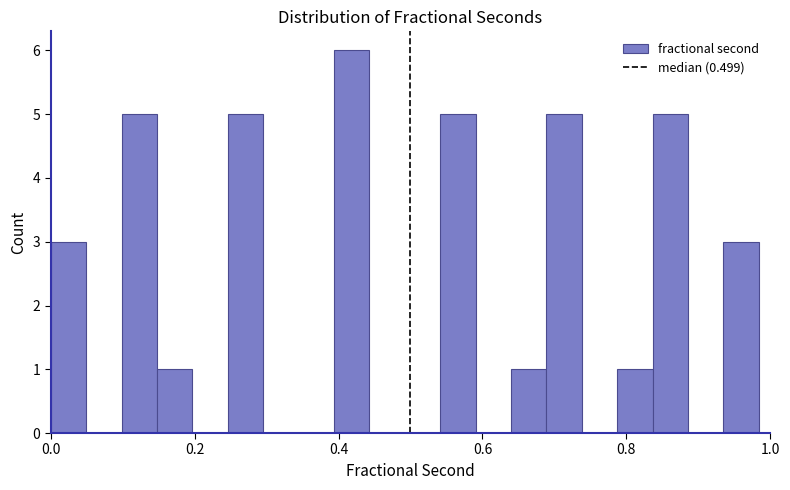

Around what value on the x-axis is the tallest bar? Give the approximate position of its centre, as read against the axis.

0.42